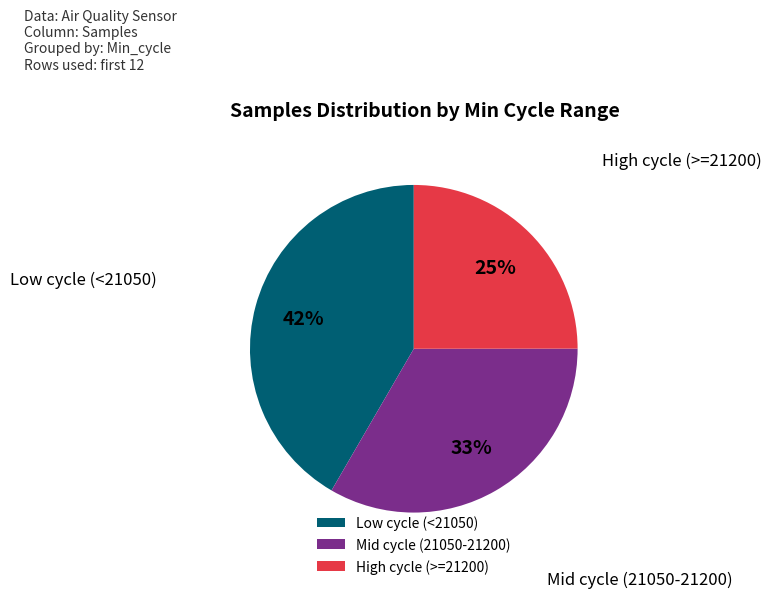

How many slices are in this pie chart?

3